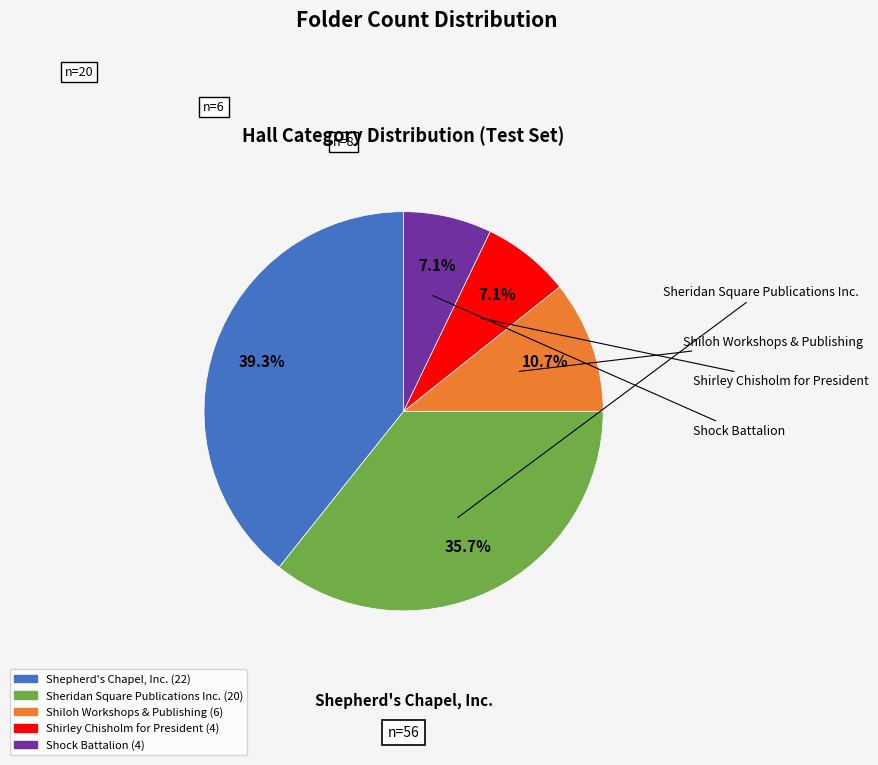

Is Shiloh Workshops & Publishing the majority of the pie?

No